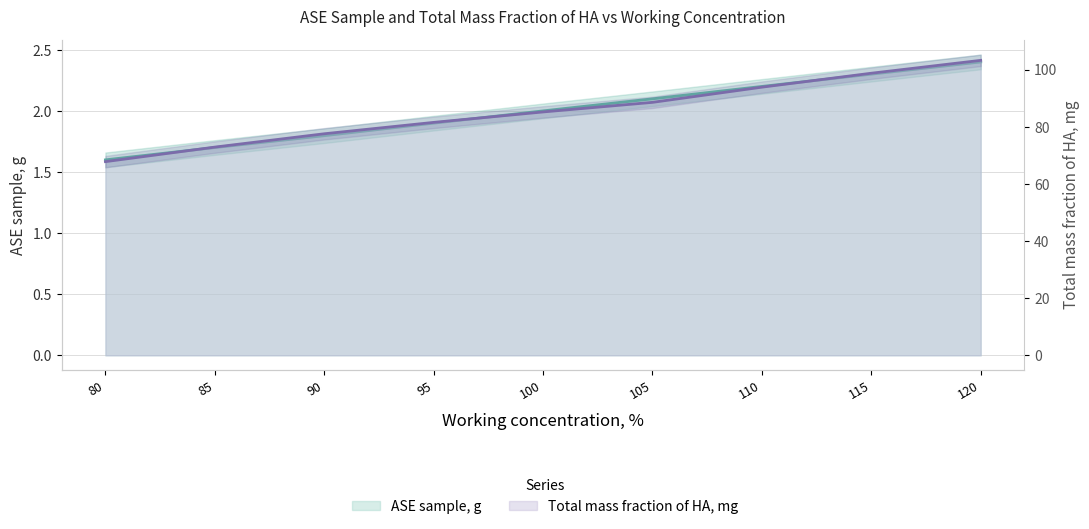

Is the value of ASE sample, g at 90 greater than the value of Total mass fraction of HA, mg at 95?

No